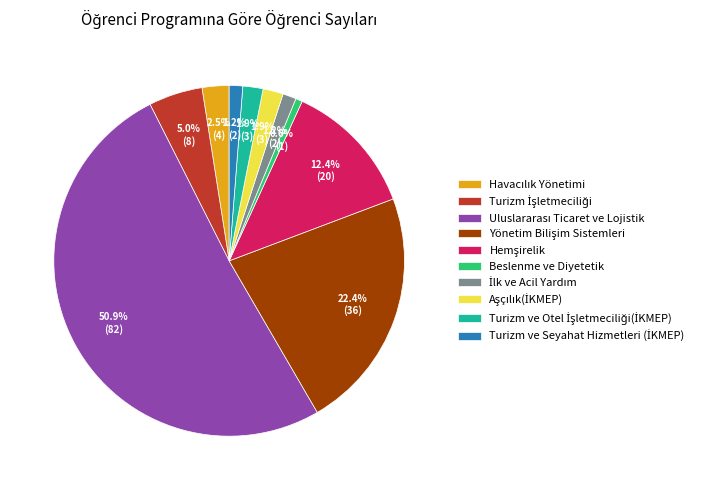

What is the smallest slice in the pie chart?

Beslenme ve Diyetetik